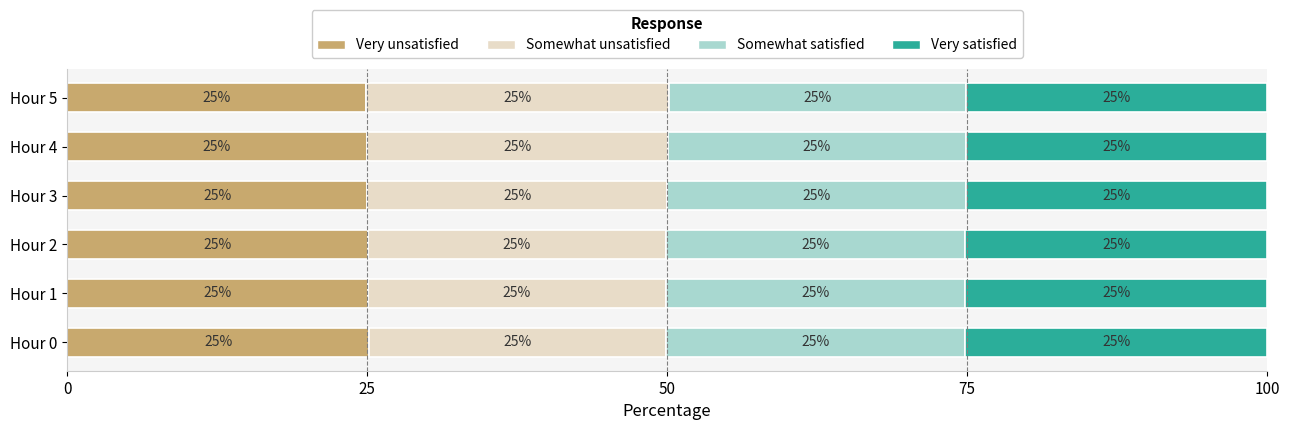

What is the total value across all series at Hour 1?

100.0